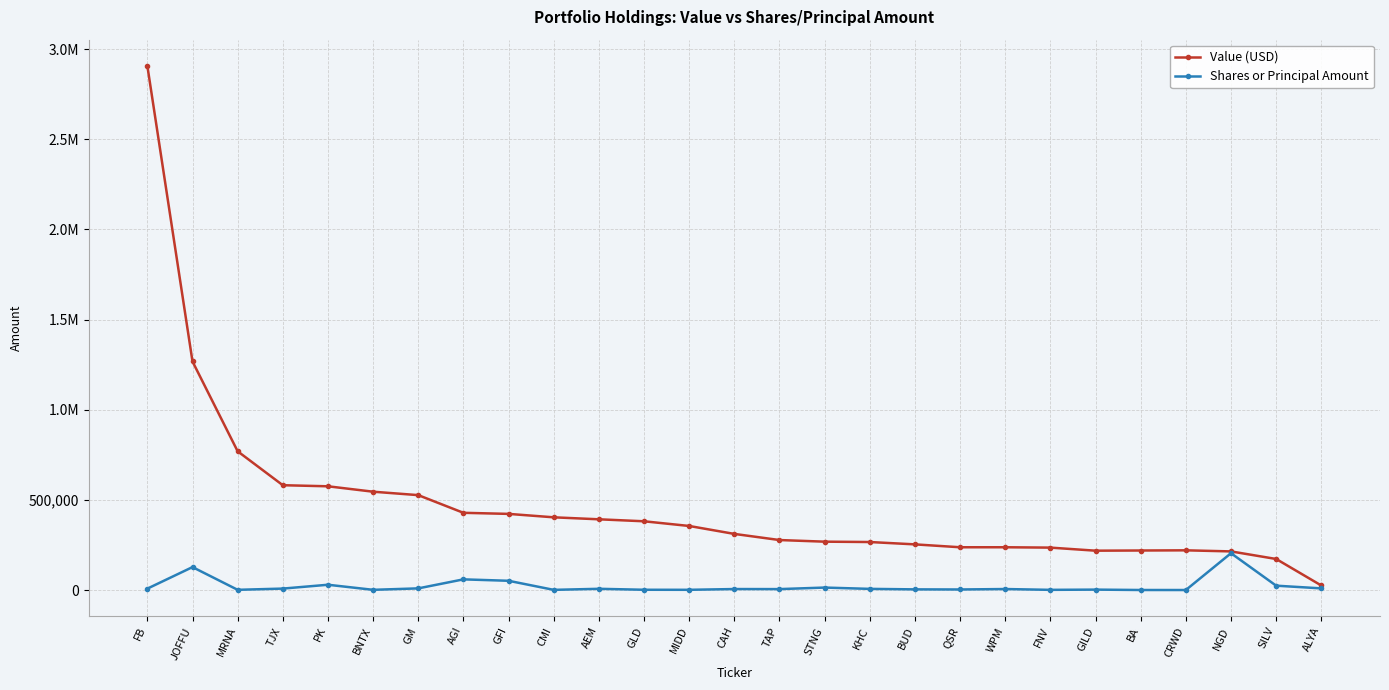

Is the value of Value (USD) at MIDD greater than the value of Shares or Principal Amount at KHC?

Yes